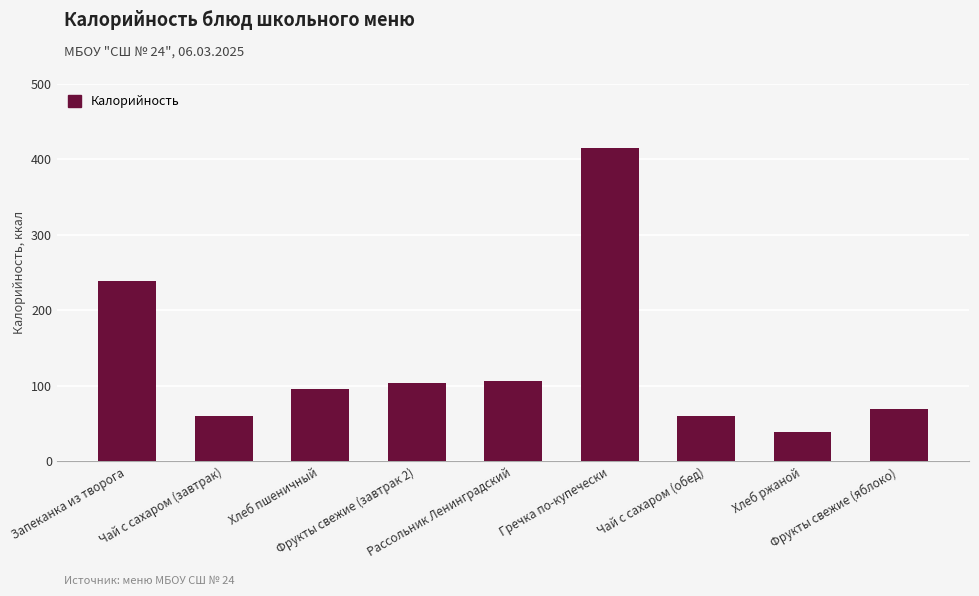

The value at Чай с сахаром (обед) is 81.6. True or false?

False